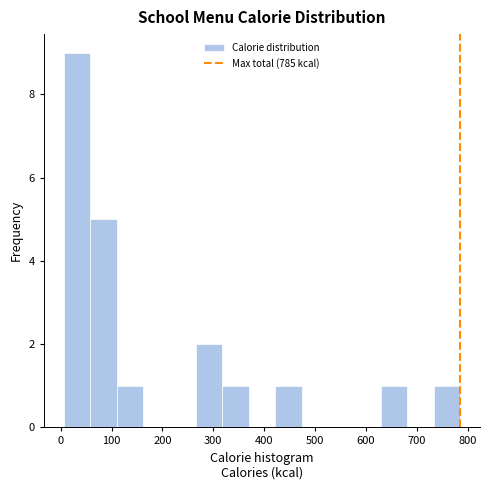

Reading left to right, list every bar in this chart as the range it spans on the x-axis followed by its height. Neither the bar edges nor the heights are printed on the chart, so give them approximately, as read against the axes.

10 to 60: 9
60 to 110: 5
110 to 160: 1
160 to 210: 0
210 to 270: 0
270 to 320: 2
320 to 370: 1
370 to 420: 0
420 to 470: 1
470 to 530: 0
530 to 580: 0
580 to 630: 0
630 to 680: 1
680 to 730: 0
730 to 790: 1